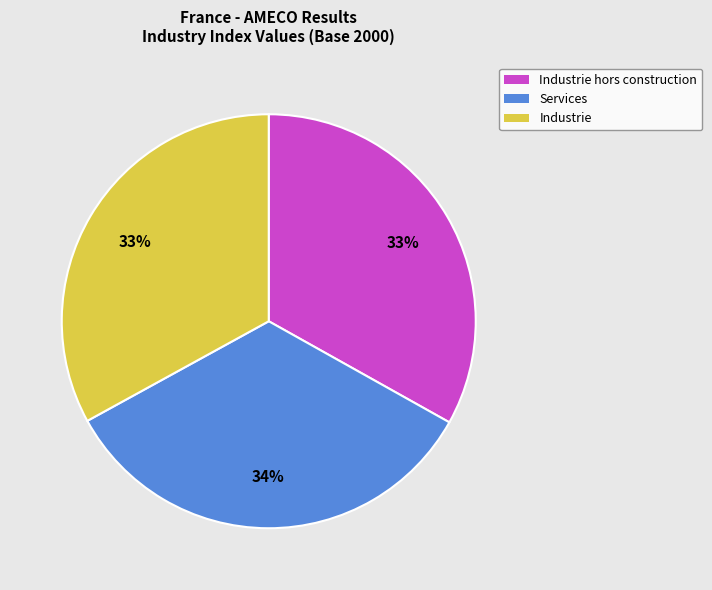

Count the number of slices in the pie.

3